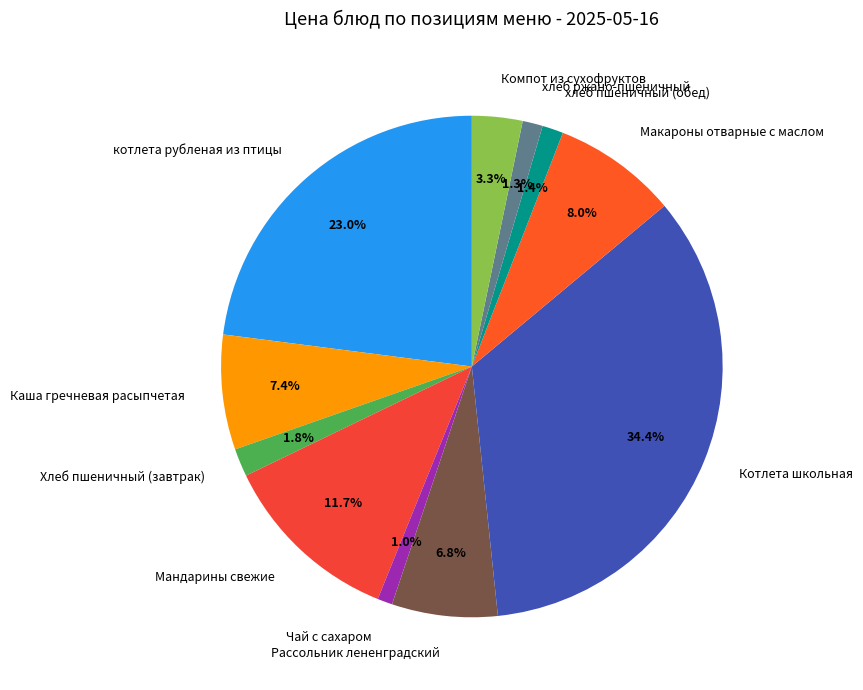

Between Каша гречневая расыпчетая and хлеб ржано-пшеничный, which is larger?

Каша гречневая расыпчетая